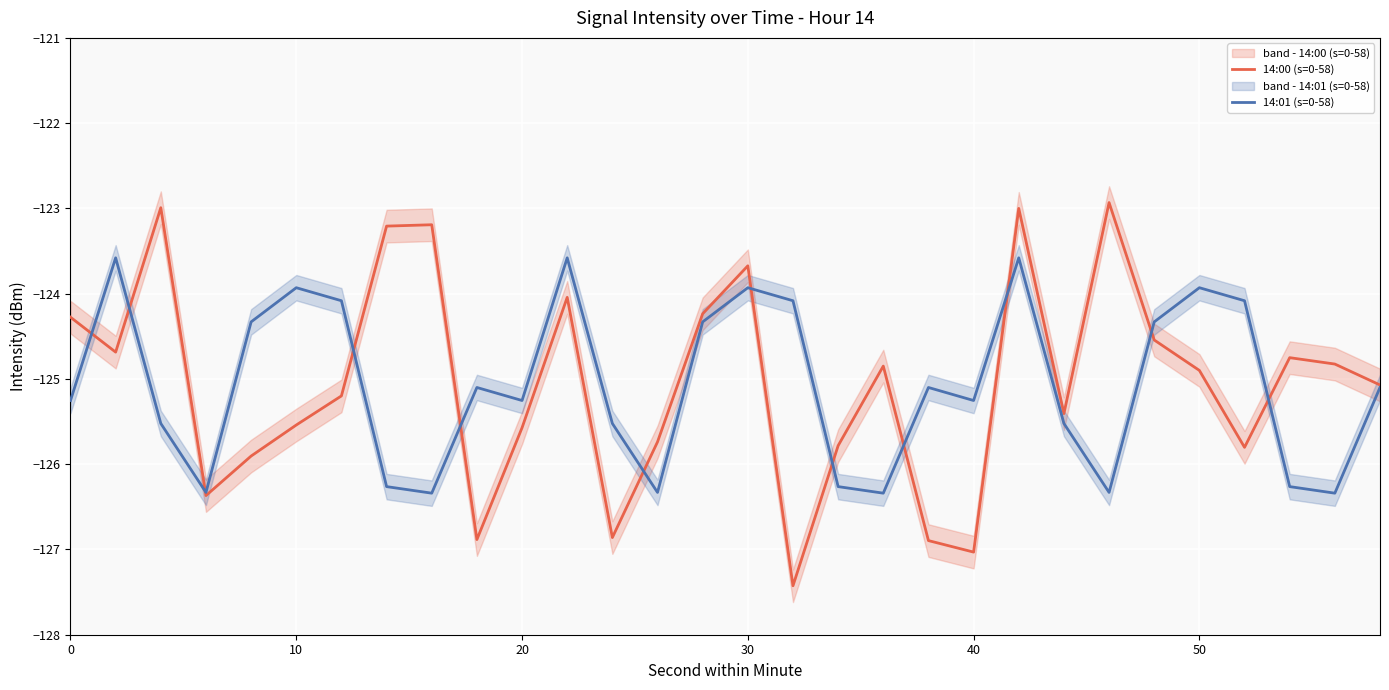

Which series has the widest spread of values?

14:00 (s=0-58)